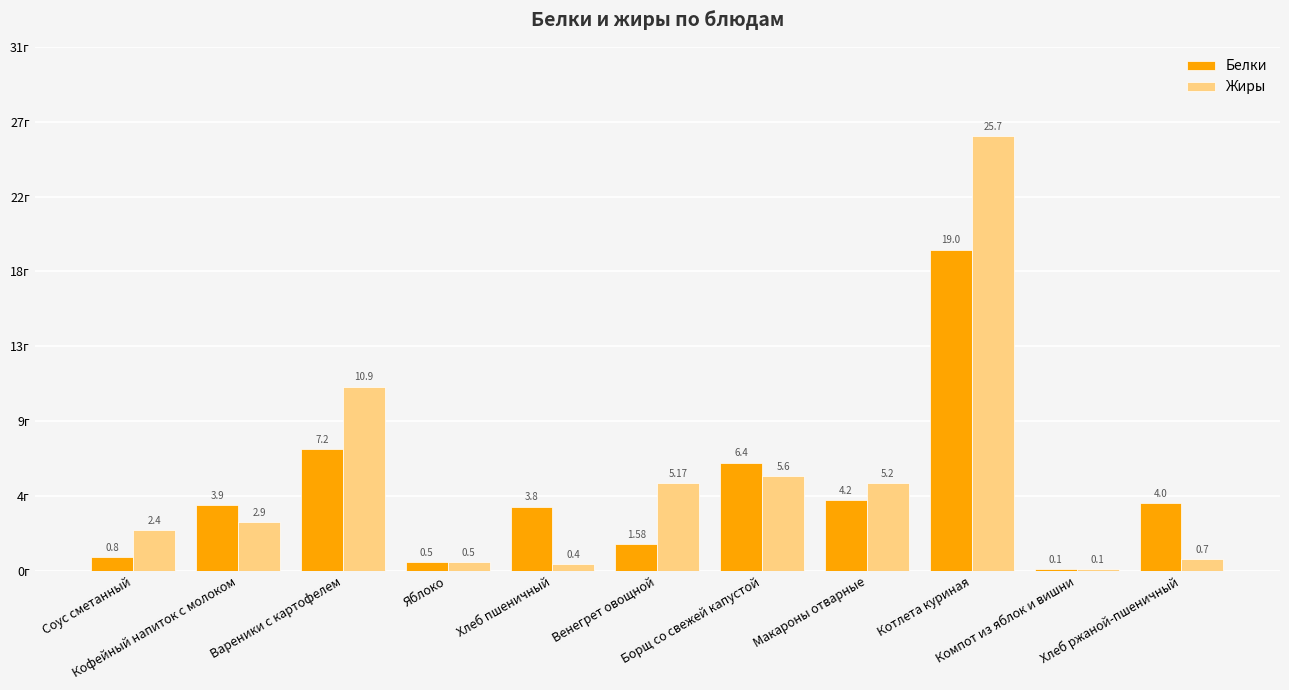

Between Вареники с картофелем and Котлета куриная, which is larger?

Котлета куриная